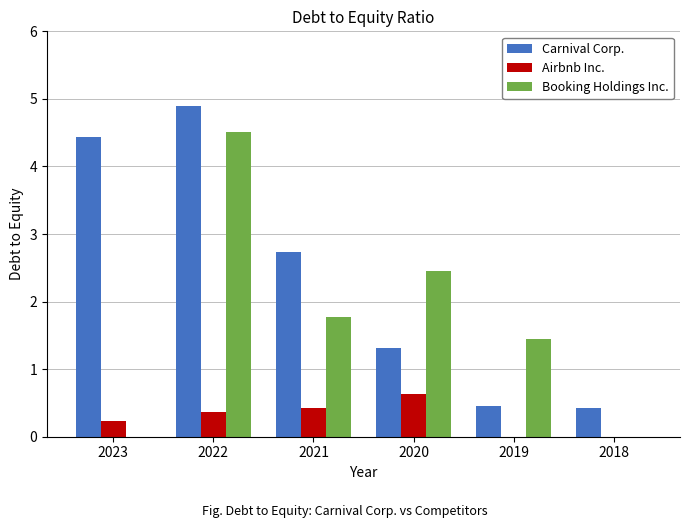

What is the sum of the Carnival Corp. values at 2023 and 2018?

4.9